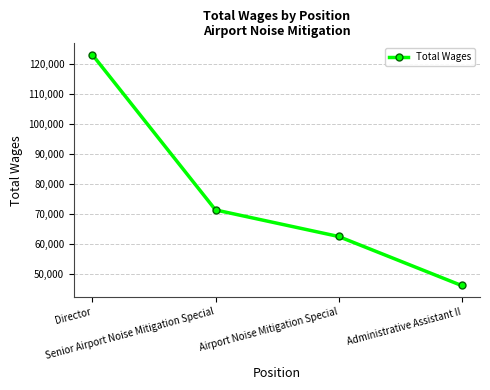

Reading left to right, what are all the values shown in this chart?

Director=122929	Senior Airport Noise Mitigation Special=71235	Airport Noise Mitigation Special=62392	Administrative Assistant II=46049